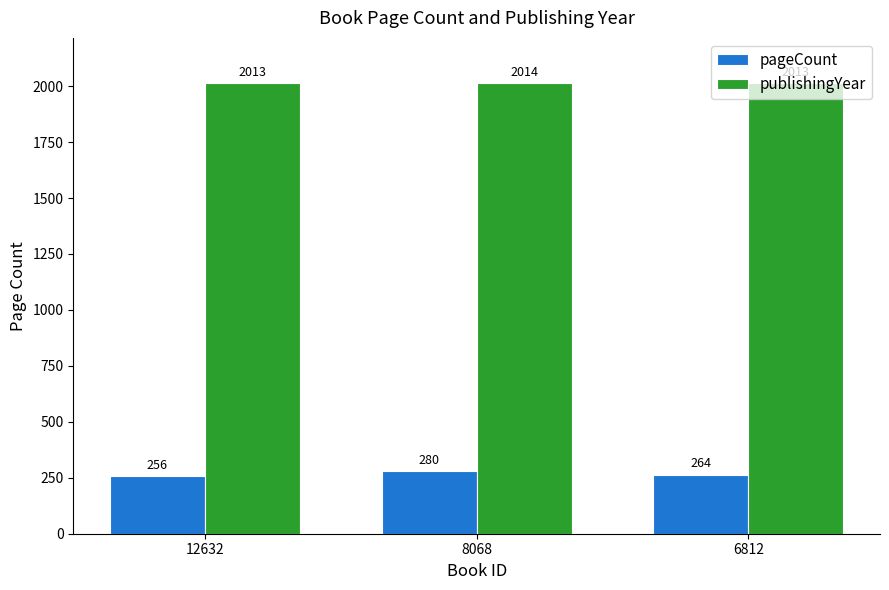

Count the publishingYear values in the range 2013 to 2014.

3